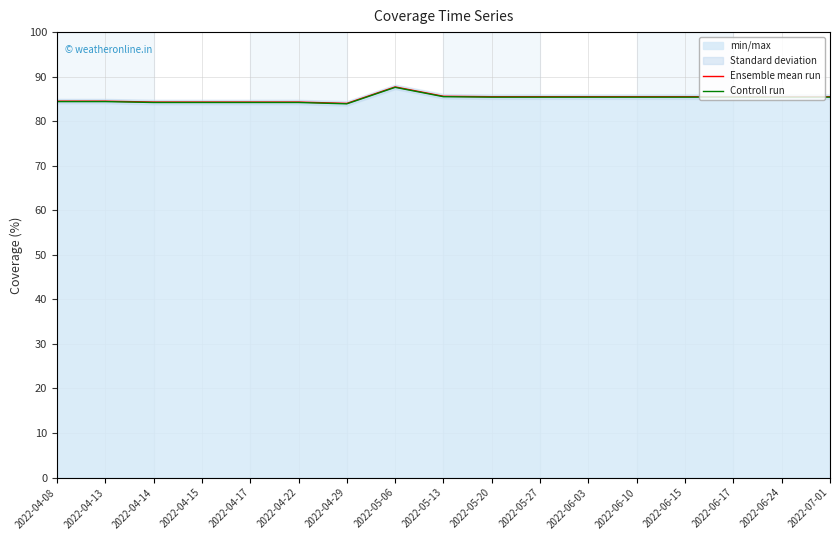

True or false: Ensemble mean run and Controll run cross at least once.

False